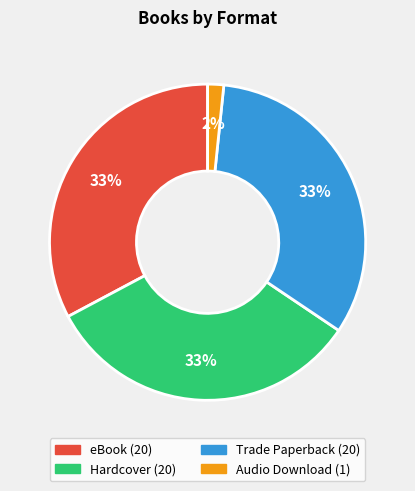

Is the sum of Audio Download and Hardcover greater than half?

No